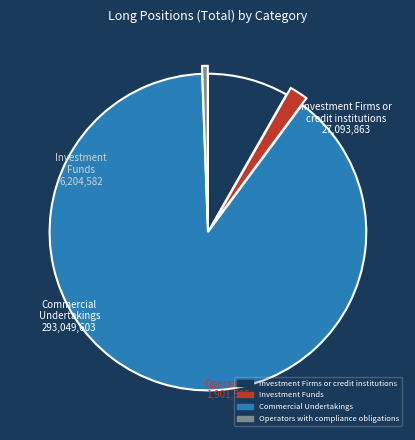

Which slice is the smallest?

Operators with compliance obligations